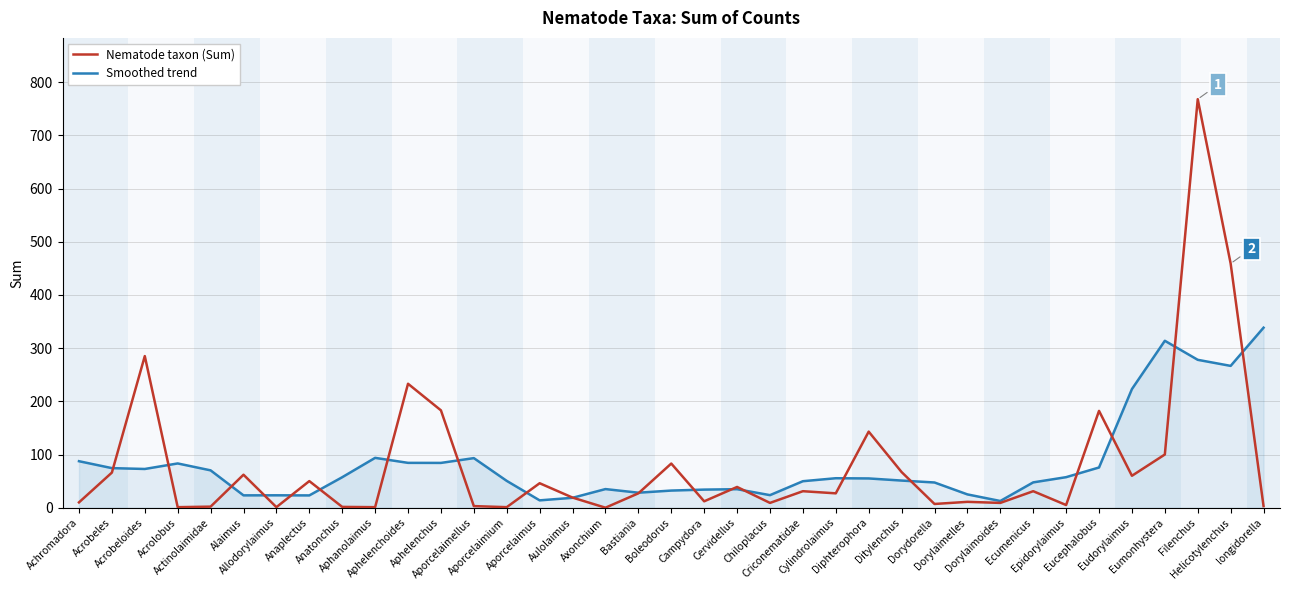

Which label corresponds to the largest value in the chart?

Filenchus